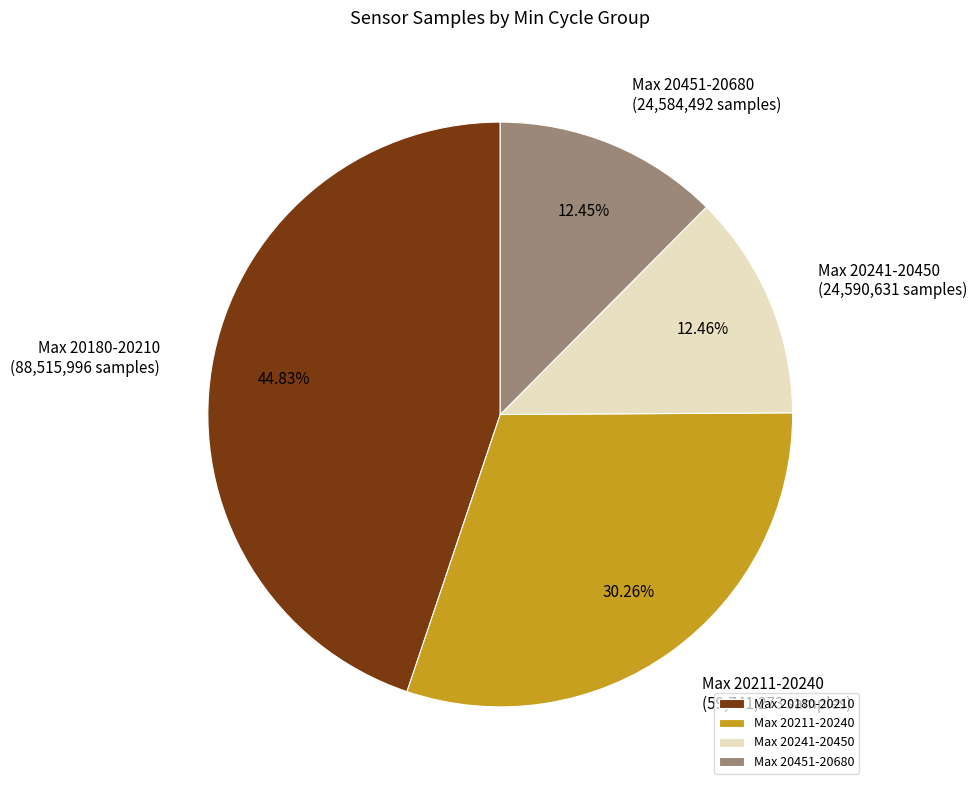

Approximately how many times larger is the value at Max 20211-20240 compared to Max 20241-20450?

2.4